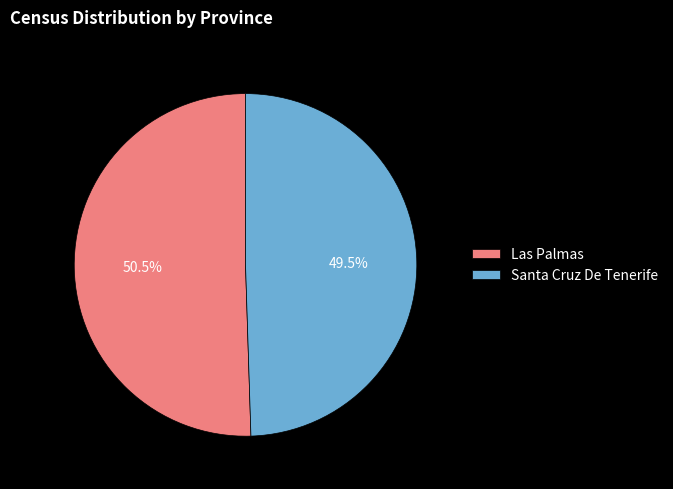

Which slice represents more than half of the pie?

Las Palmas